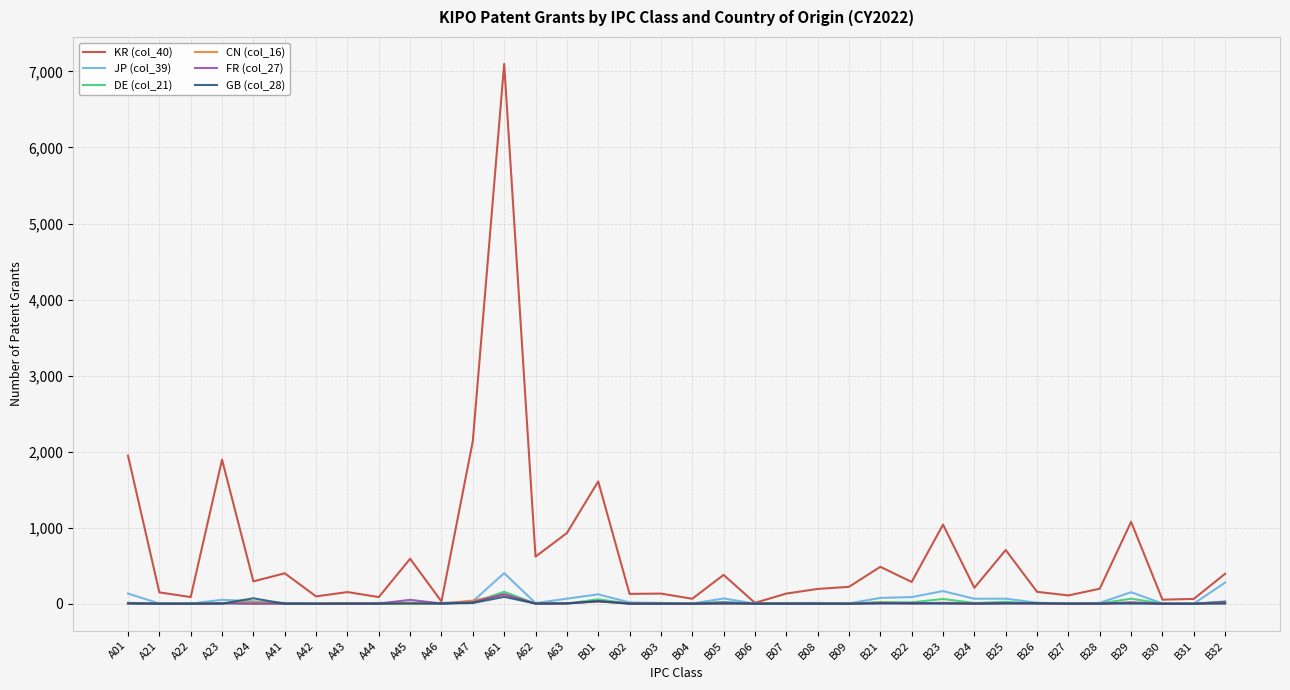

Which series has the largest total across all categories?

KR (col_40)